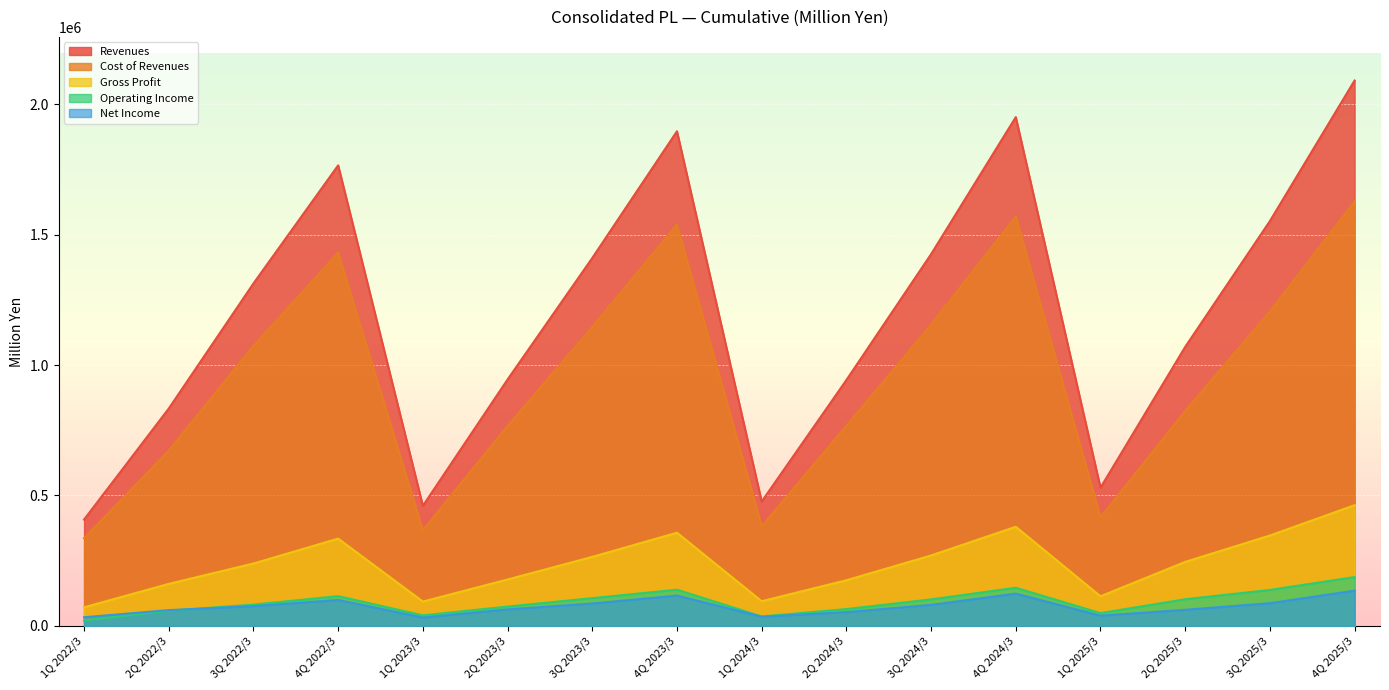

Which series has the largest range (max minus min)?

Revenues